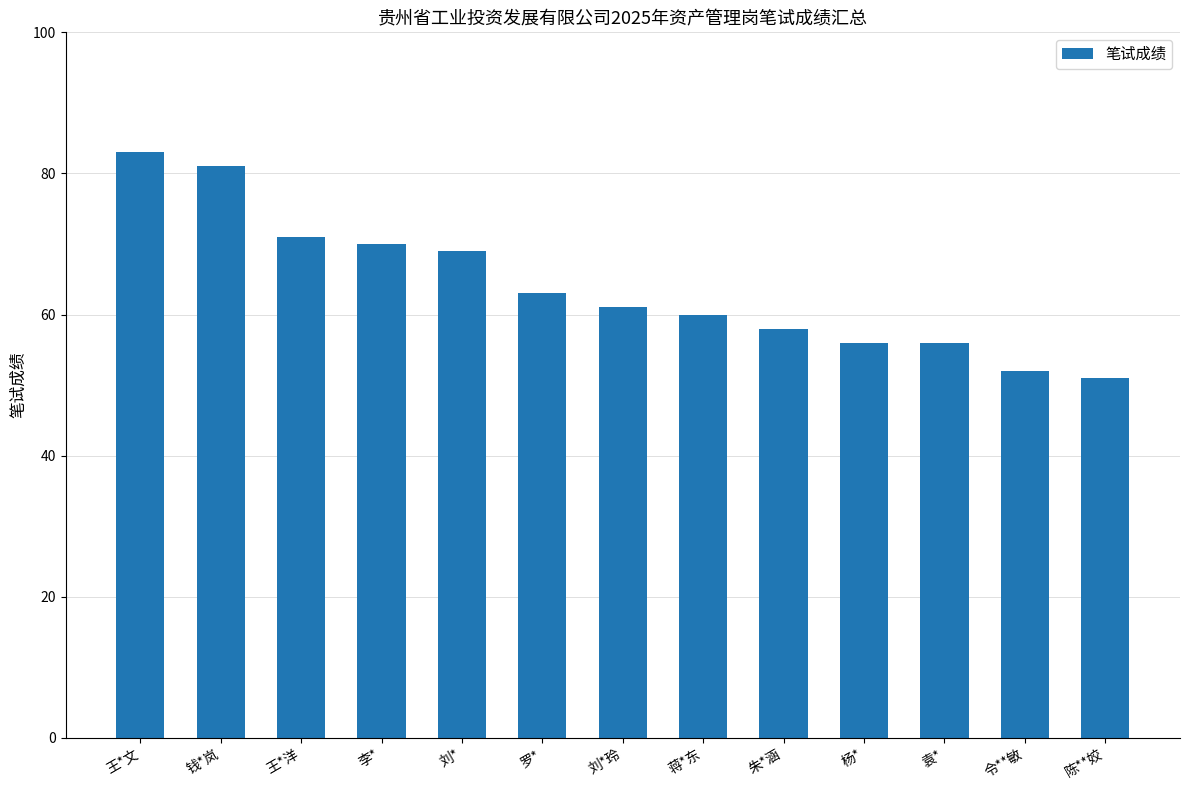

What is the smallest value displayed?

51